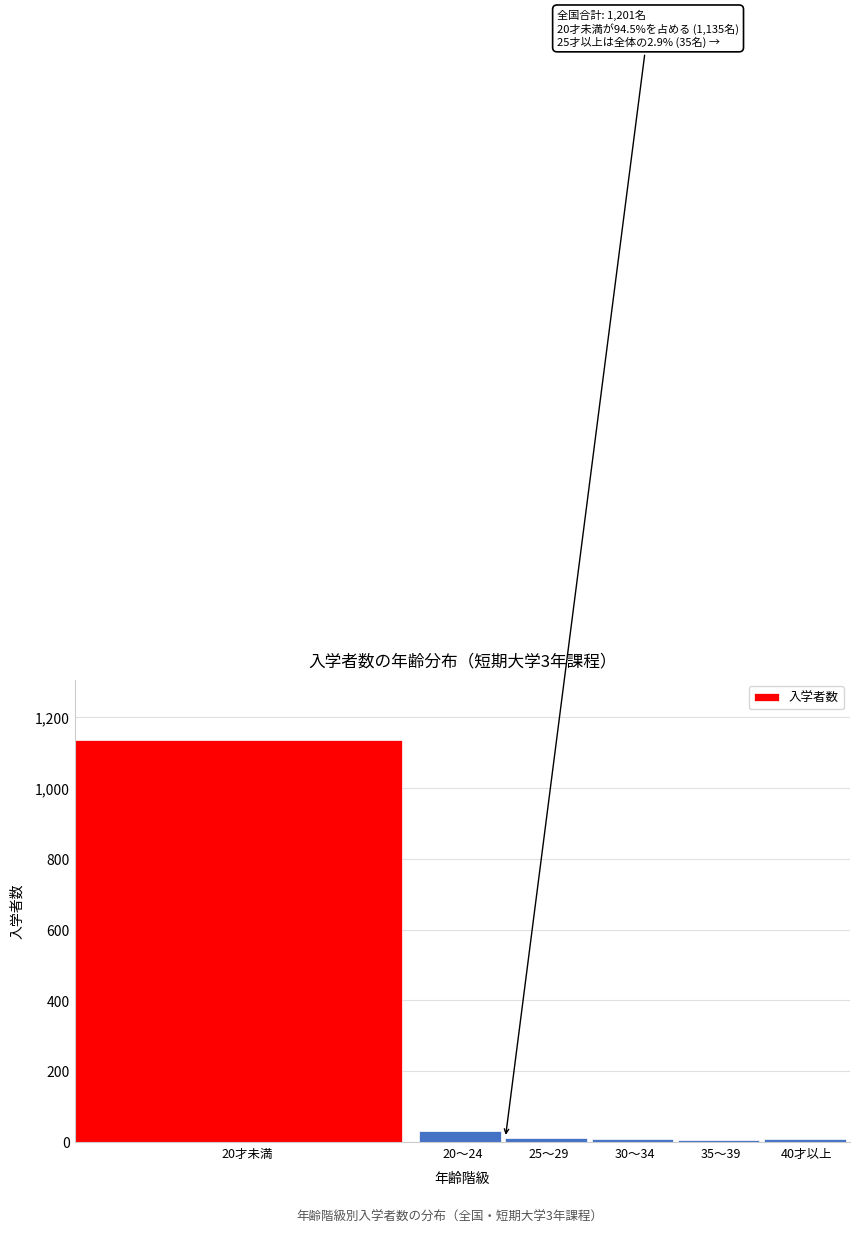

What is the change in value from 20才未満 to 20～24?

-1104